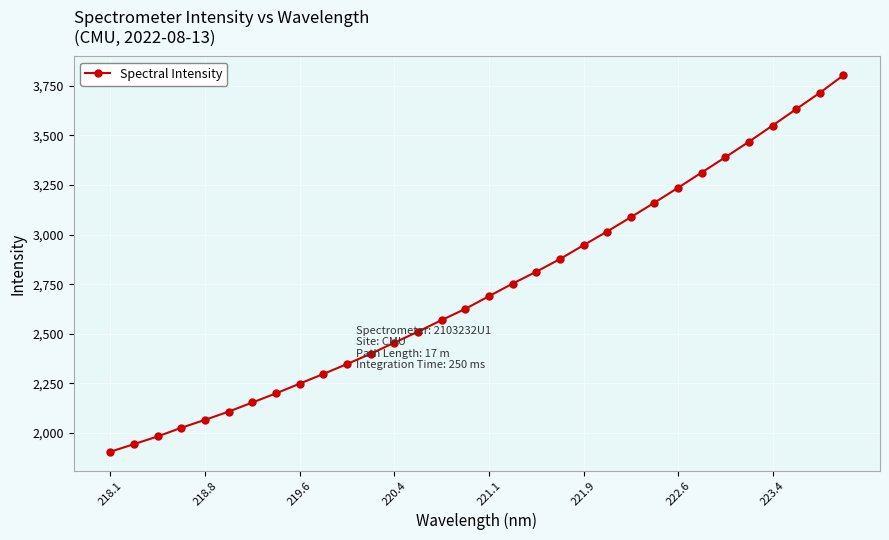

True or false: there are more than 2 points higher than both neighbors.

False